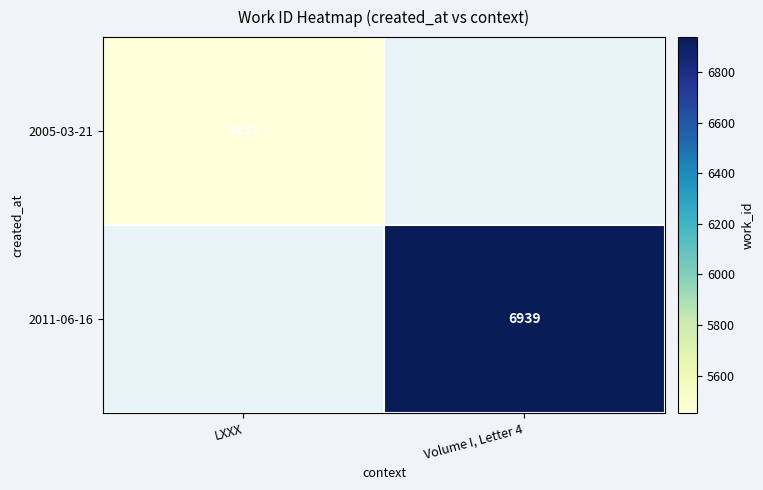

Is it true that 2005-03-21 equals 5452 at LXXX?

True